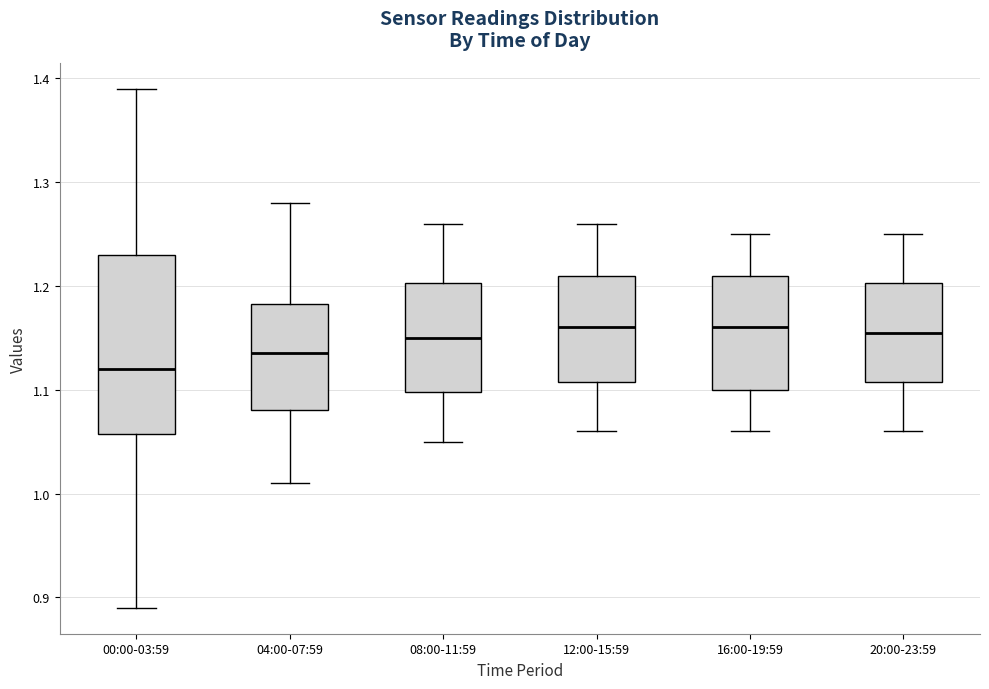

Reading left to right, read every box against the y-axis: the position of its median line, the range the box covers, and the ends of its whiskers. The values are not printed on the chart, so give them approximately, as read against the axis.

00:00-03:59: median 1.12, box 1.06 to 1.23, whiskers 0.89 to 1.39
04:00-07:59: median 1.14, box 1.08 to 1.18, whiskers 1.01 to 1.28
08:00-11:59: median 1.15, box 1.10 to 1.20, whiskers 1.05 to 1.26
12:00-15:59: median 1.16, box 1.11 to 1.21, whiskers 1.06 to 1.26
16:00-19:59: median 1.16, box 1.10 to 1.21, whiskers 1.06 to 1.25
20:00-23:59: median 1.16, box 1.11 to 1.20, whiskers 1.06 to 1.25